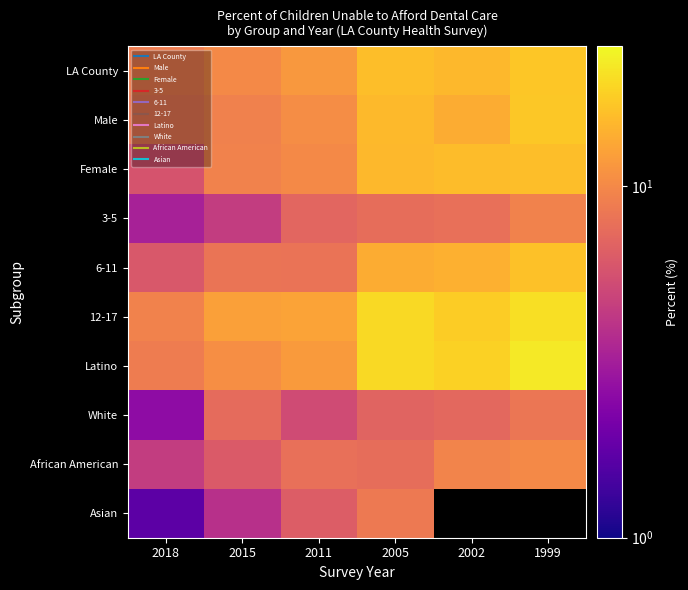

At which category is the sum across all series the highest?

2005